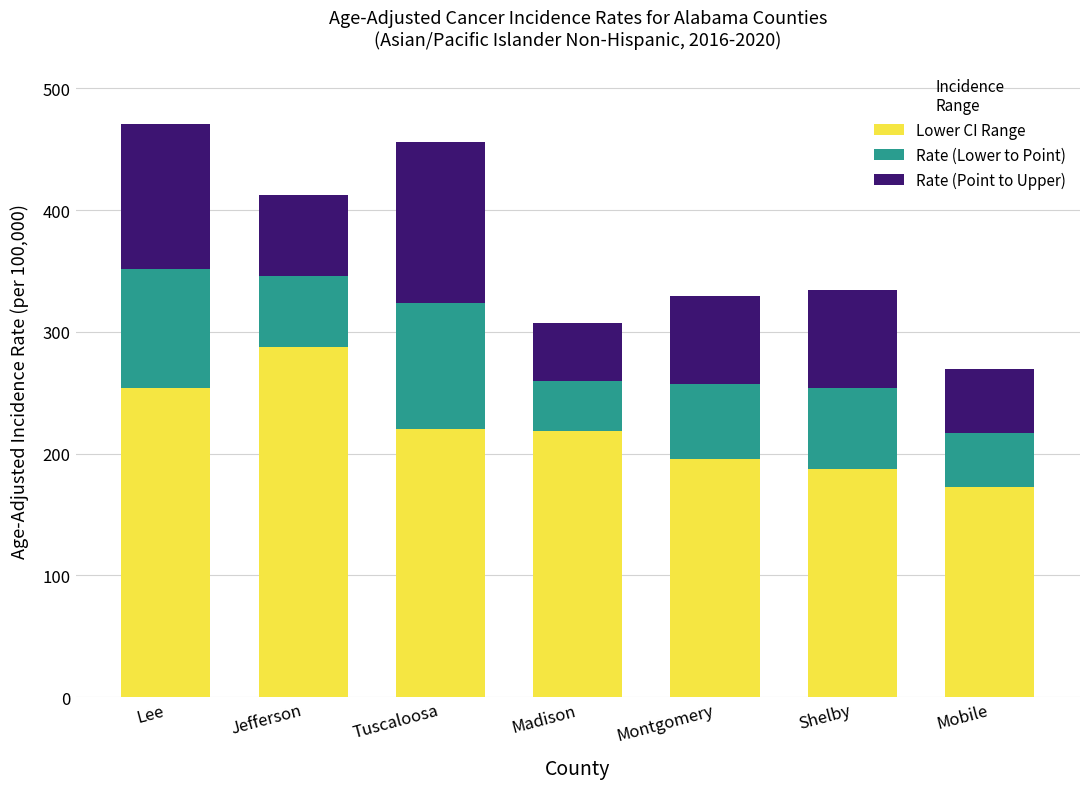

Is it true that Lower CI Range equals 253.6 at Lee?

True